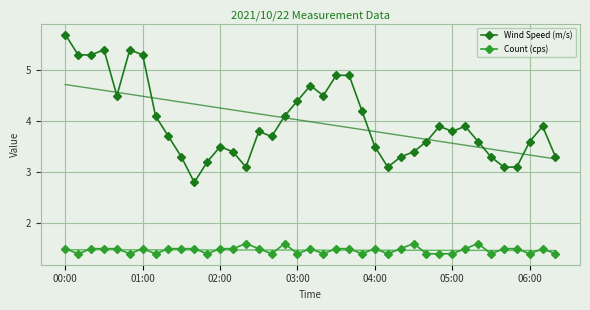

List the series in order of their overall mean, lowest first.

Count (cps), Wind Speed (m/s)